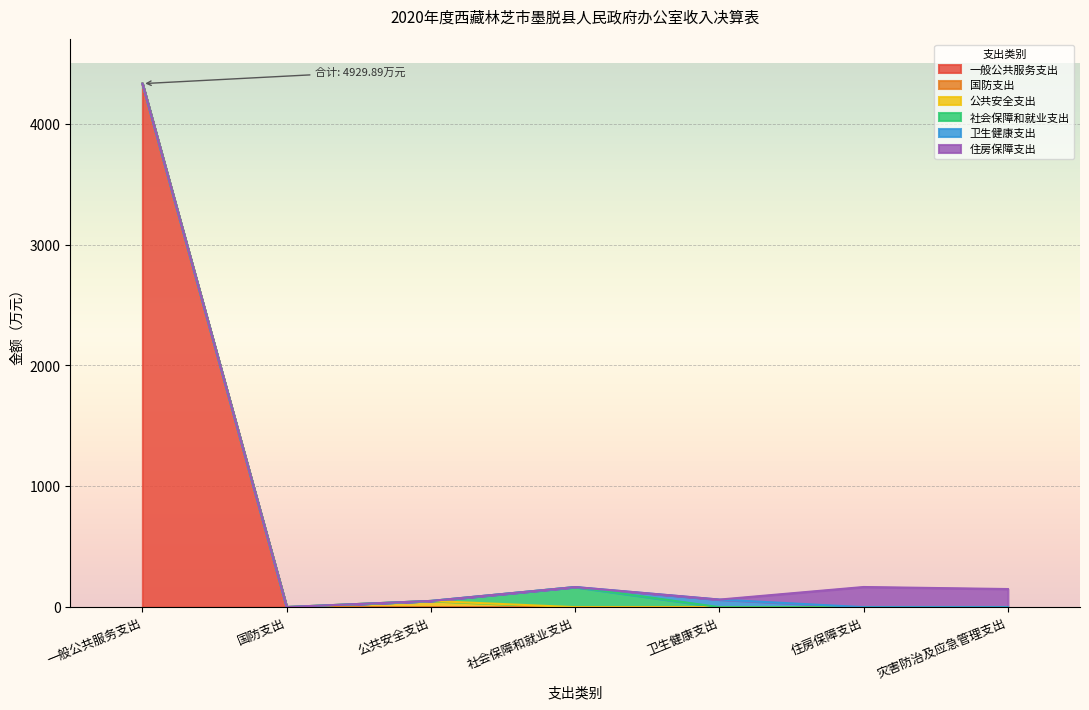

At which category is the sum across all series the highest?

一般公共服务支出